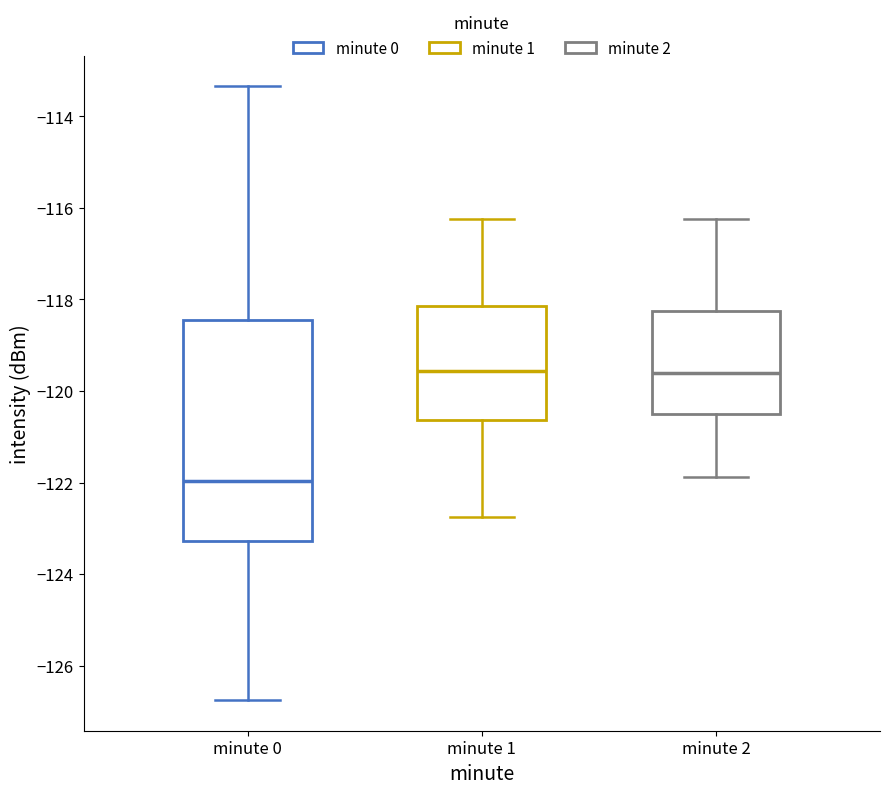

Where does the upper whisker of the box for minute 2 end on the y-axis? The values are not printed on the chart, so give them approximately, as read against the axis.

-116.2